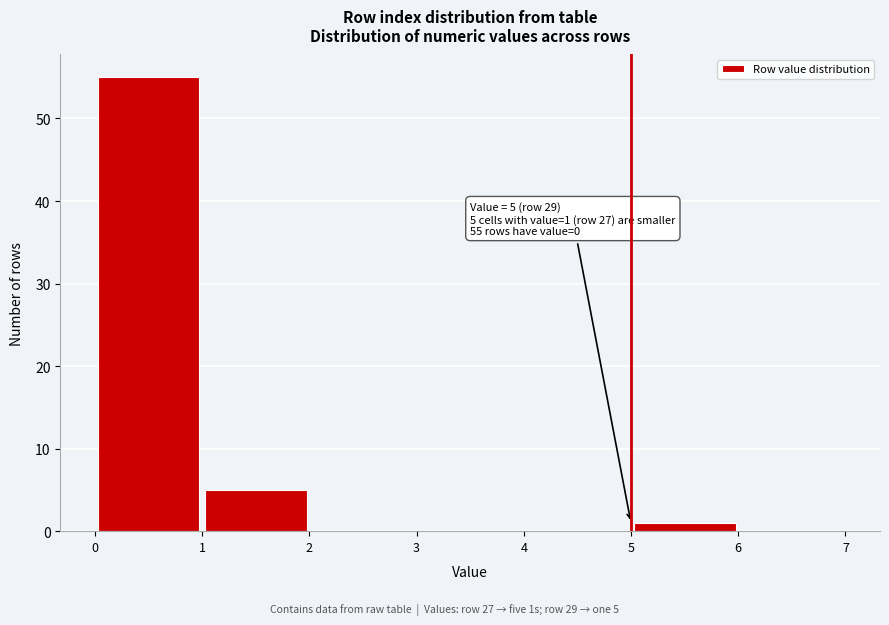

Which range on the x-axis has the tallest bar?

0 to 1